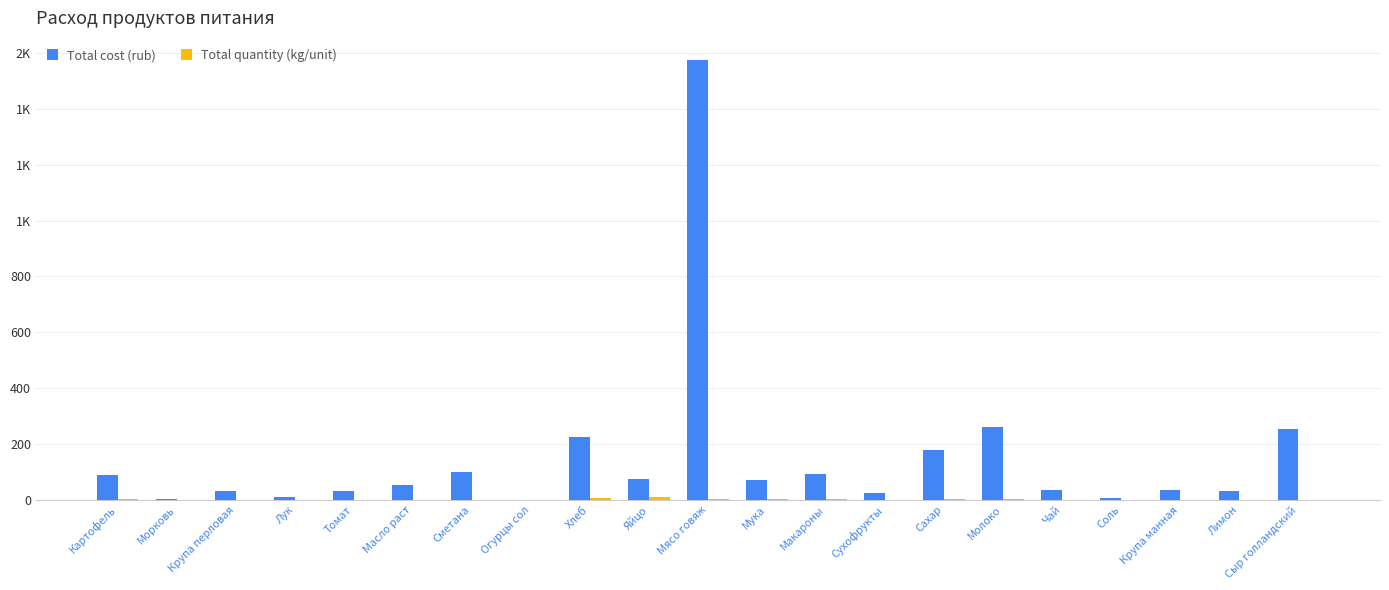

List the series in order of their overall mean, lowest first.

Total quantity (kg/unit), Total cost (rub)